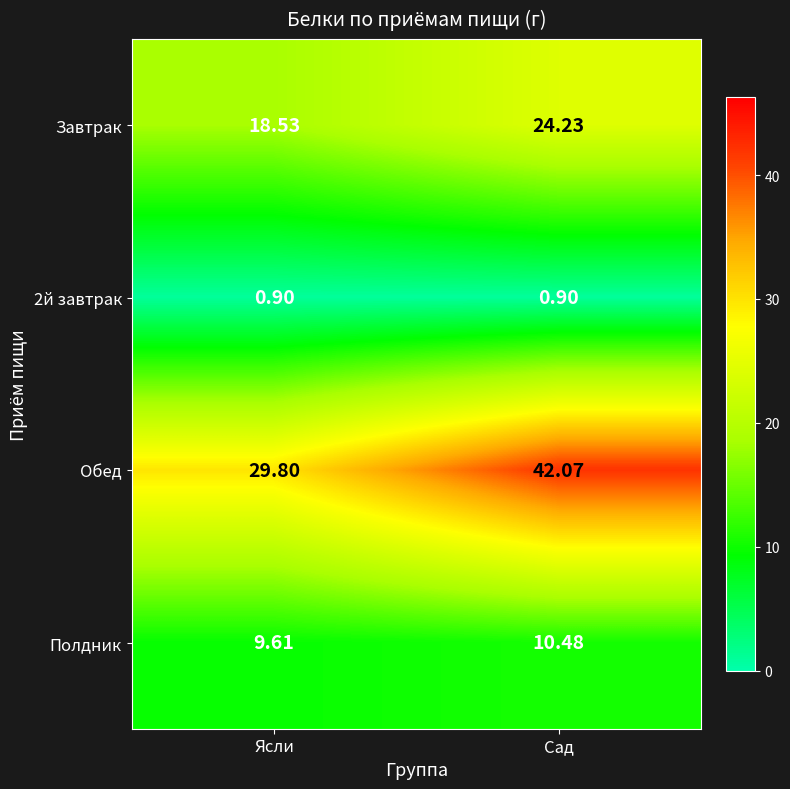

Between Ясли and Сад, which series saw the biggest shift?

Обед